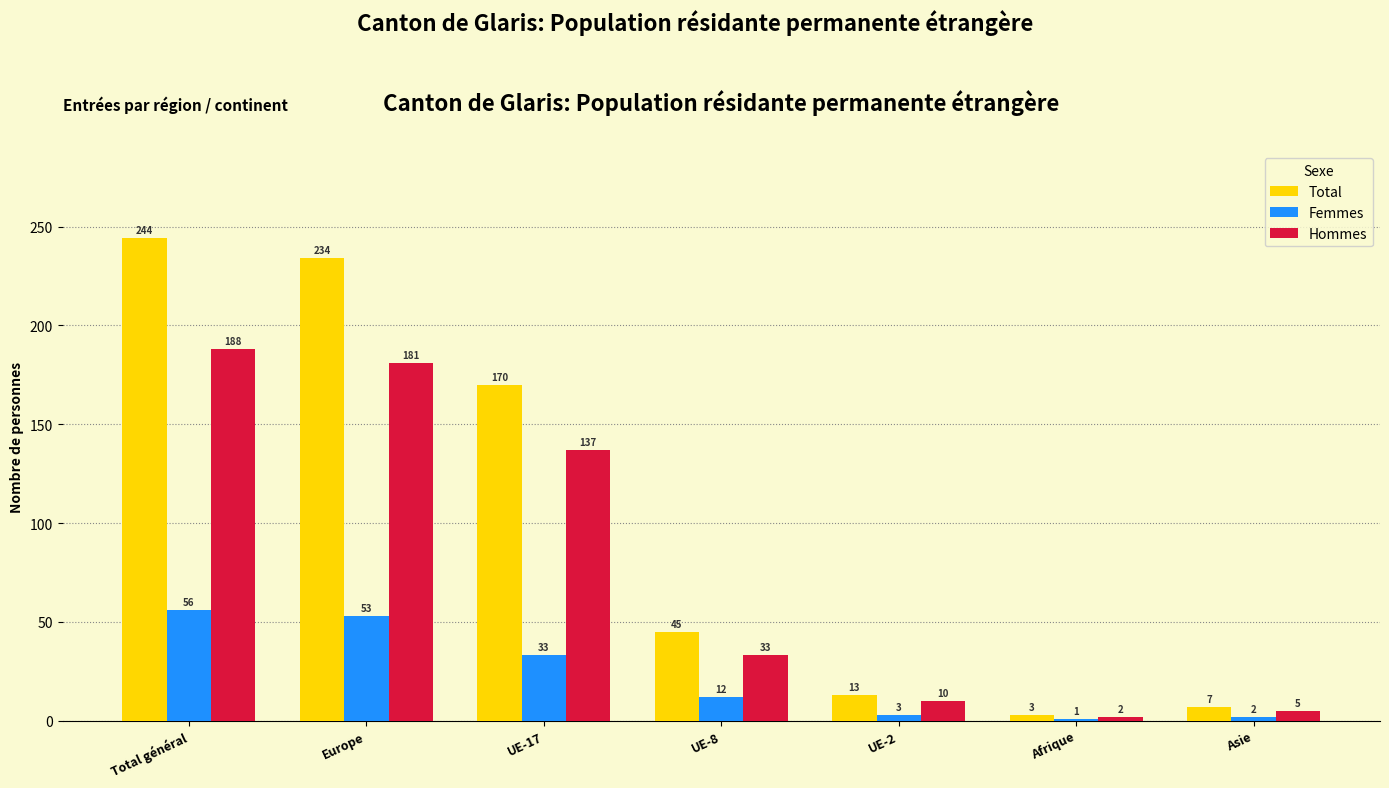

Which label corresponds to the smallest value in the chart?

Afrique